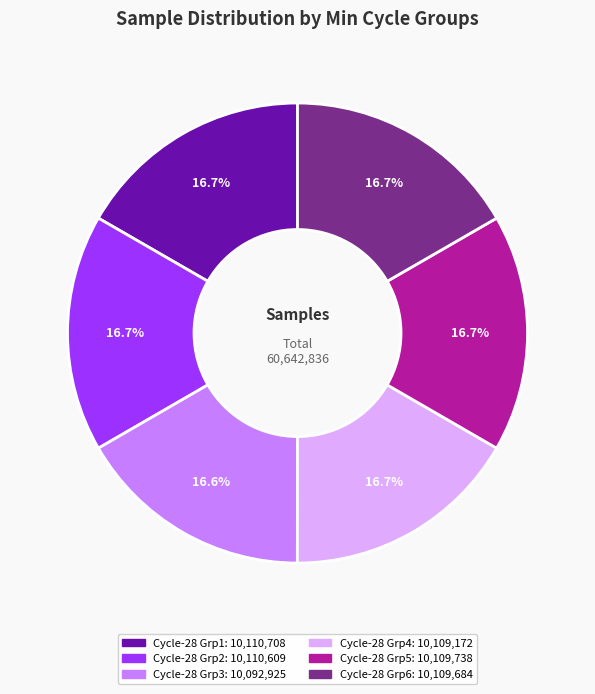

Is there a majority slice in this chart?

No